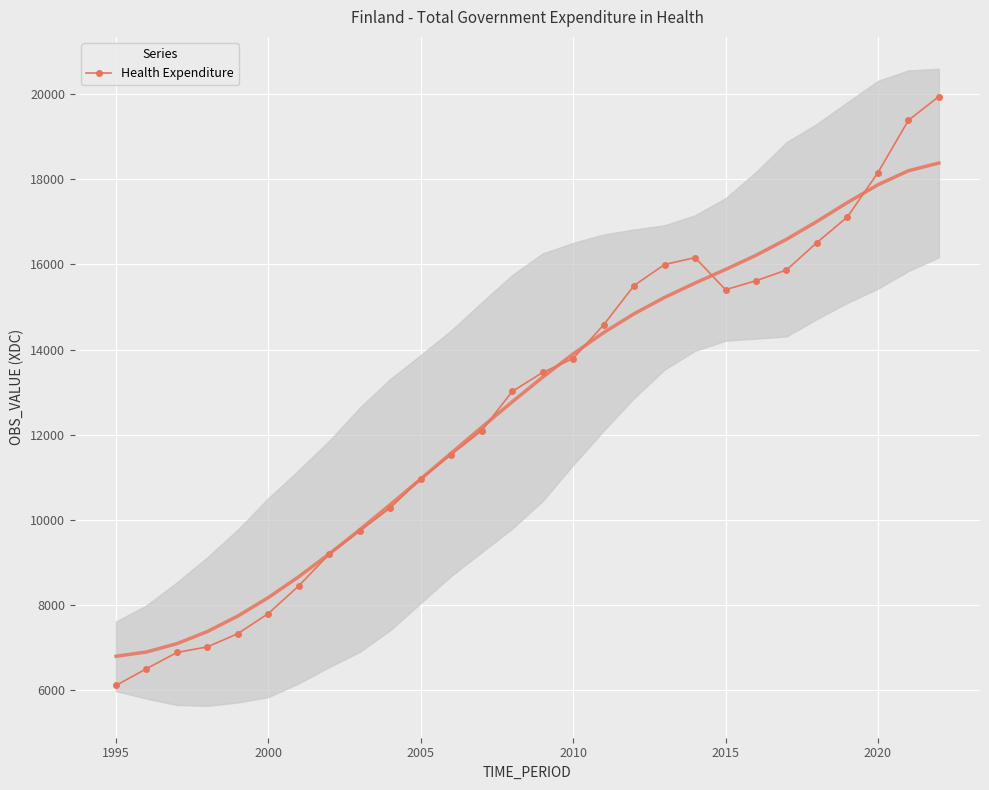

The Health Expenditure series shows 10966 at 2005. True or false?

True